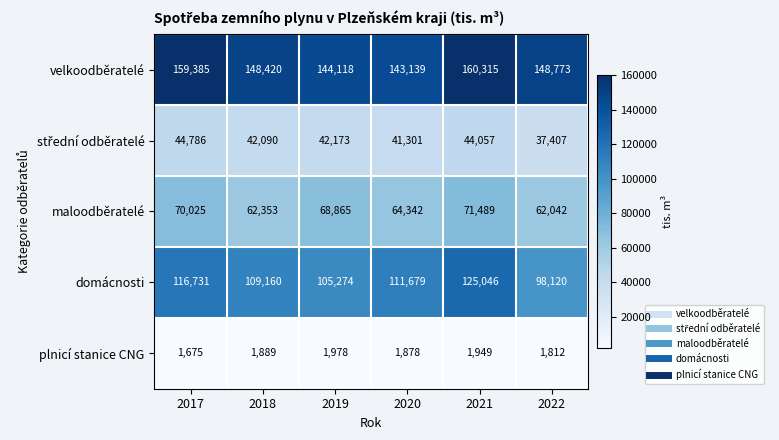

Where does the domácnosti series first go above 111679?

2017